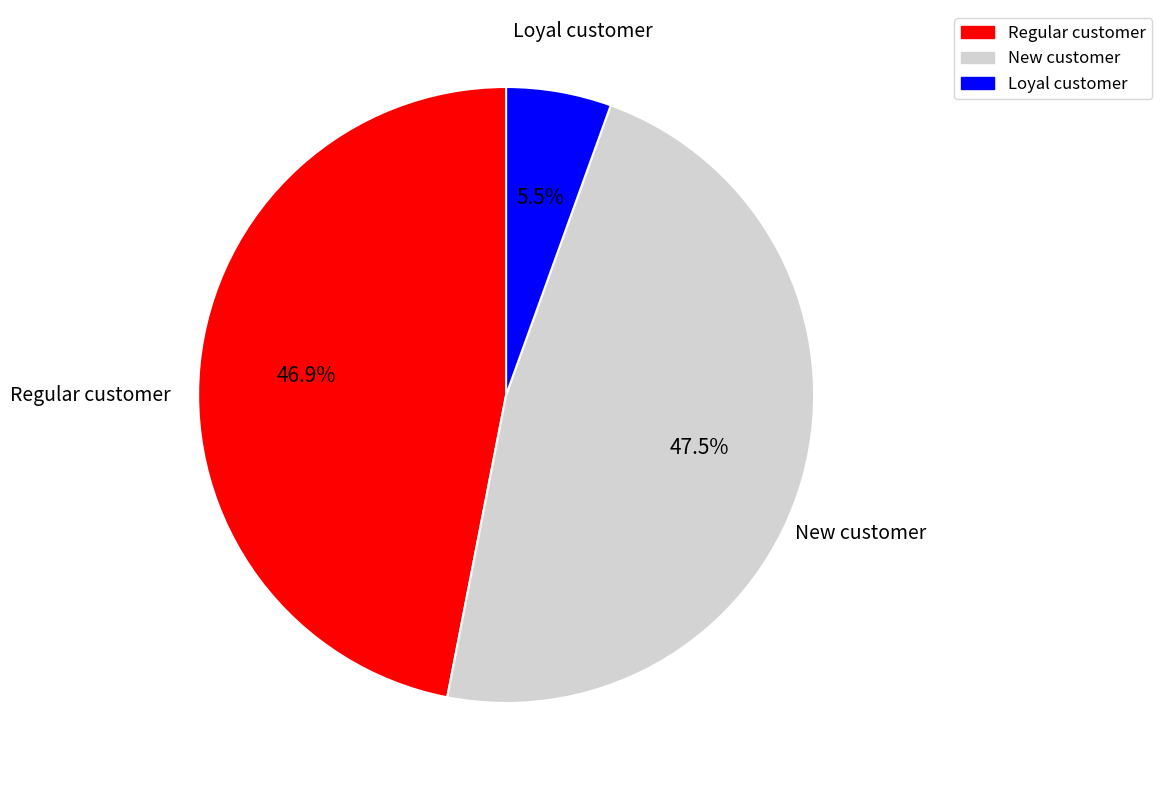

Which has a higher value, Loyal customer or New customer?

New customer